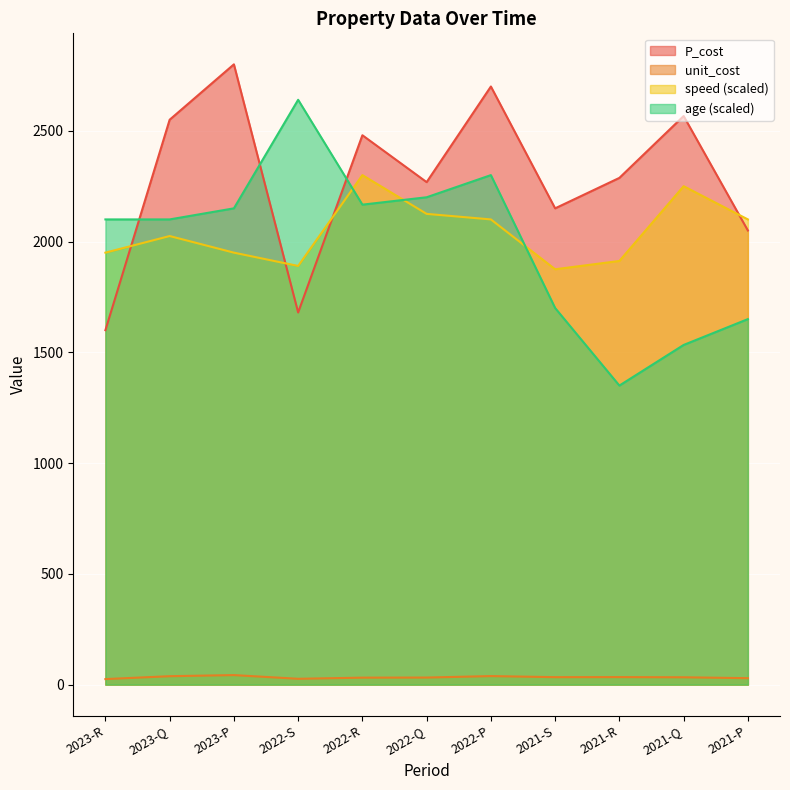

What is the difference between the maximum and minimum values in the speed (scaled) series?

425.0